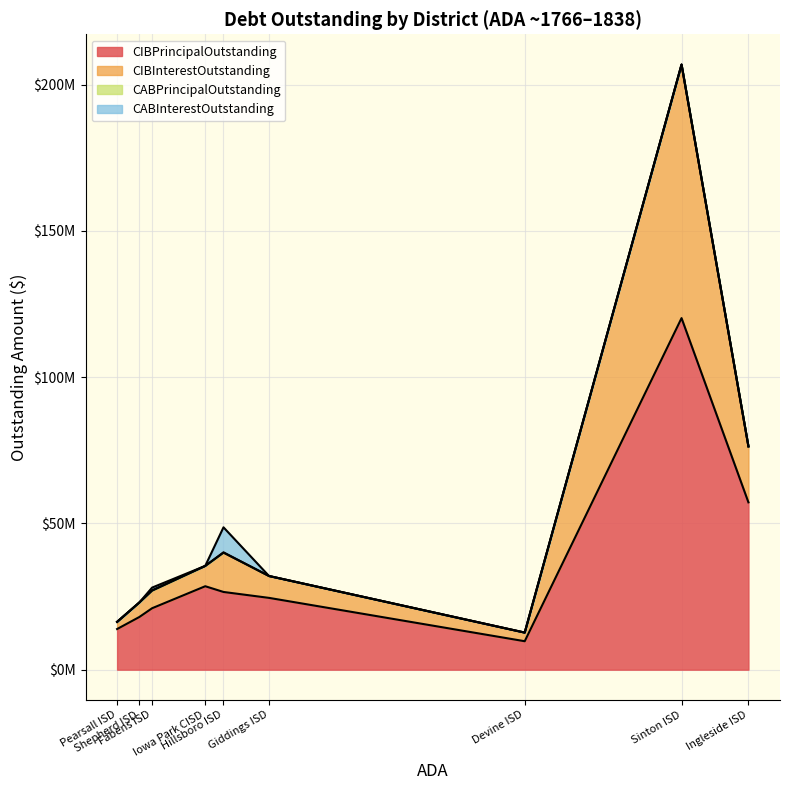

True or false: CABInterestOutstanding and CIBInterestOutstanding cross at least once.

False